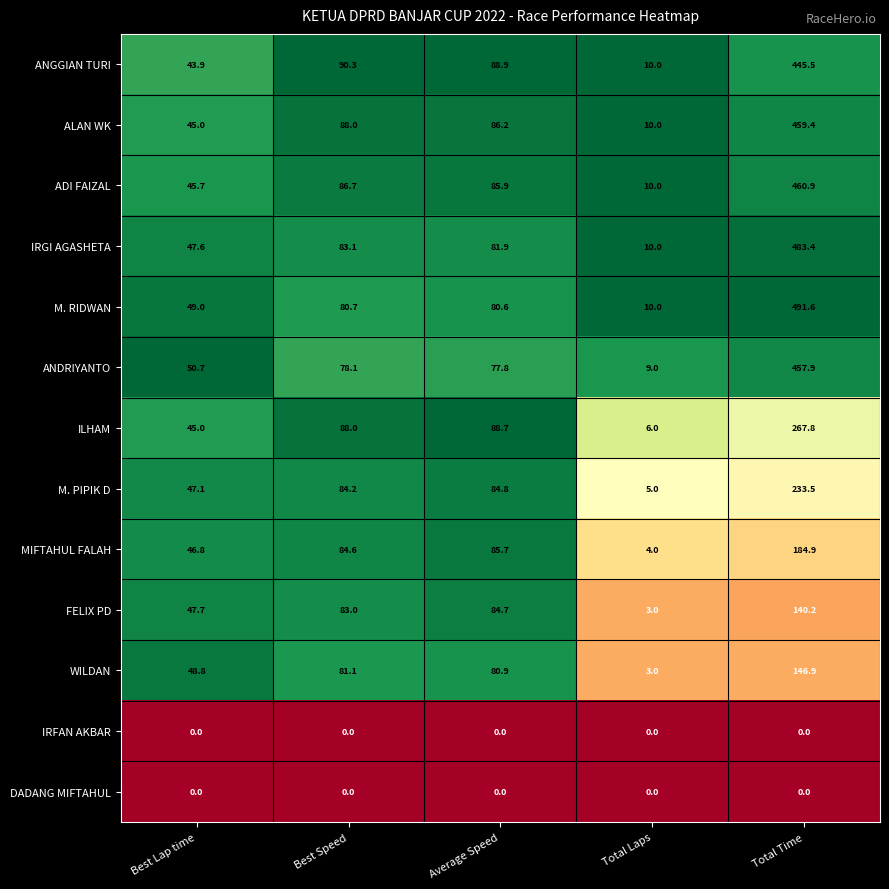

What is the maximum value shown in the chart?

491.6